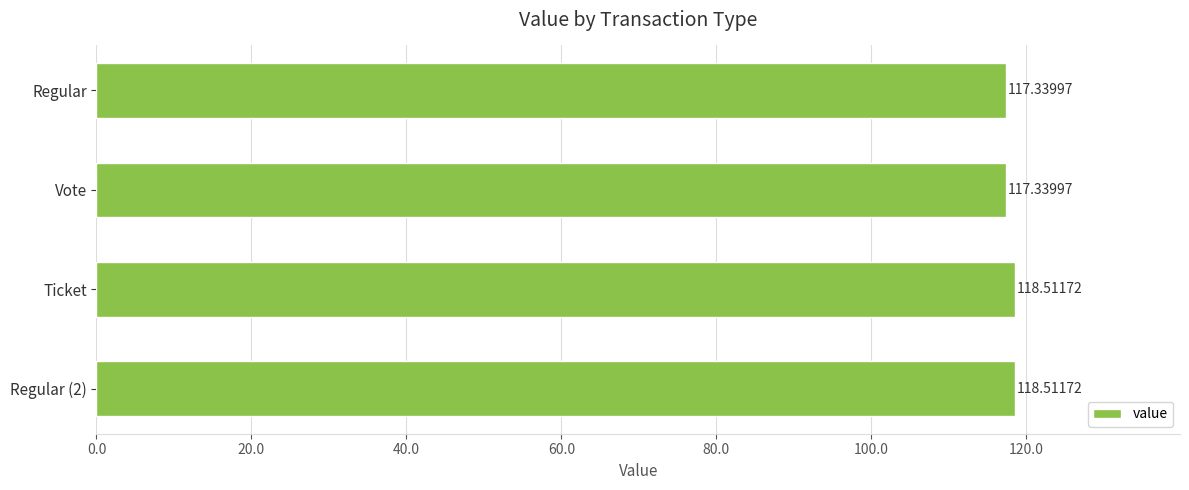

What is the average value?

117.9